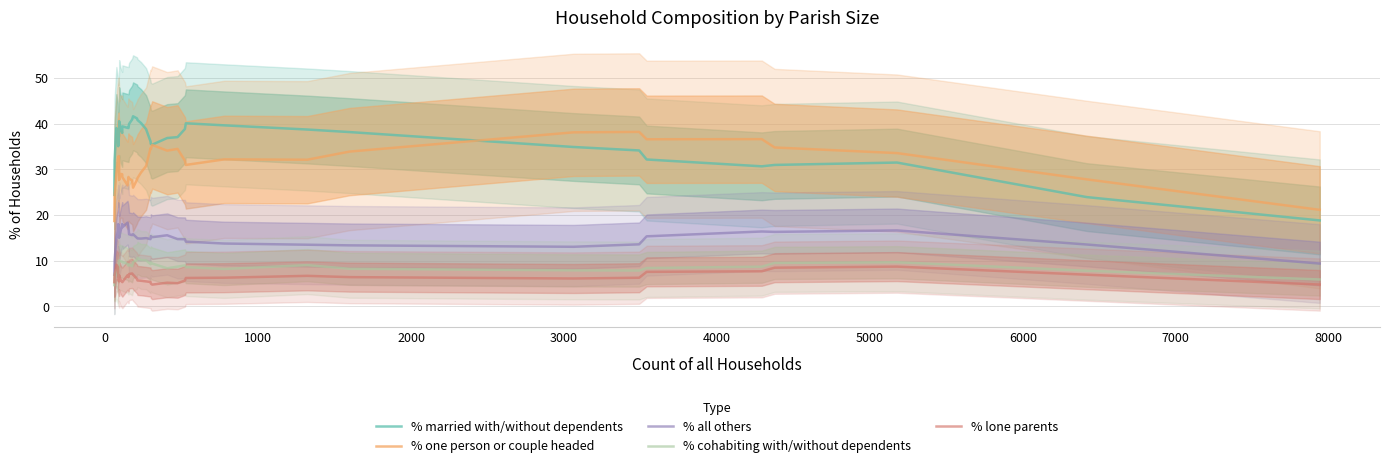

True or false: % one person or couple headed and % cohabiting with/without dependents intersect in this chart.

False